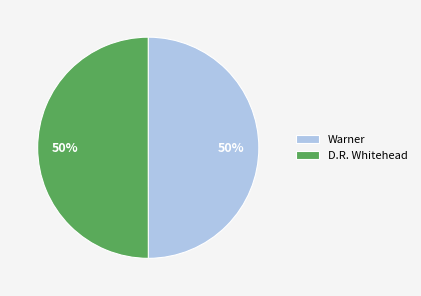

To the nearest percent, what percentage of the pie is D.R. Whitehead?

50%